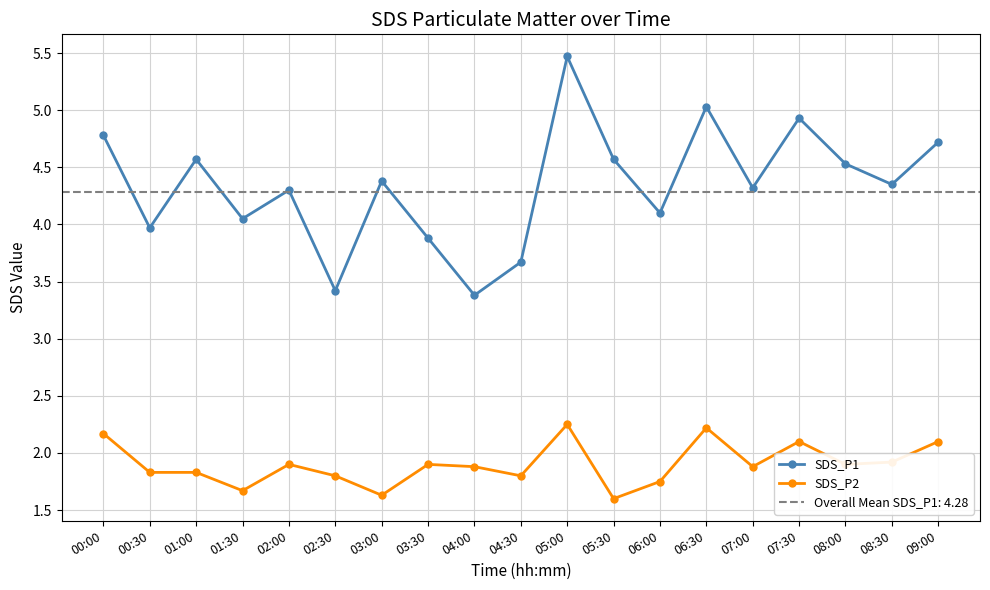

Reading left to right, what are all the values shown in this chart?

SDS_P1: 00:00=4.8	00:30=4.0	01:00=4.6	01:30=4.0	02:00=4.3	02:30=3.4	03:00=4.4	03:30=3.9	04:00=3.4	04:30=3.7	05:00=5.5	05:30=4.6	06:00=4.1	06:30=5.0	07:00=4.3	07:30=4.9	08:00=4.5	08:30=4.3	09:00=4.7
SDS_P2: 00:00=2.2	00:30=1.8	01:00=1.8	01:30=1.7	02:00=1.9	02:30=1.8	03:00=1.6	03:30=1.9	04:00=1.9	04:30=1.8	05:00=2.2	05:30=1.6	06:00=1.8	06:30=2.2	07:00=1.9	07:30=2.1	08:00=1.9	08:30=1.9	09:00=2.1